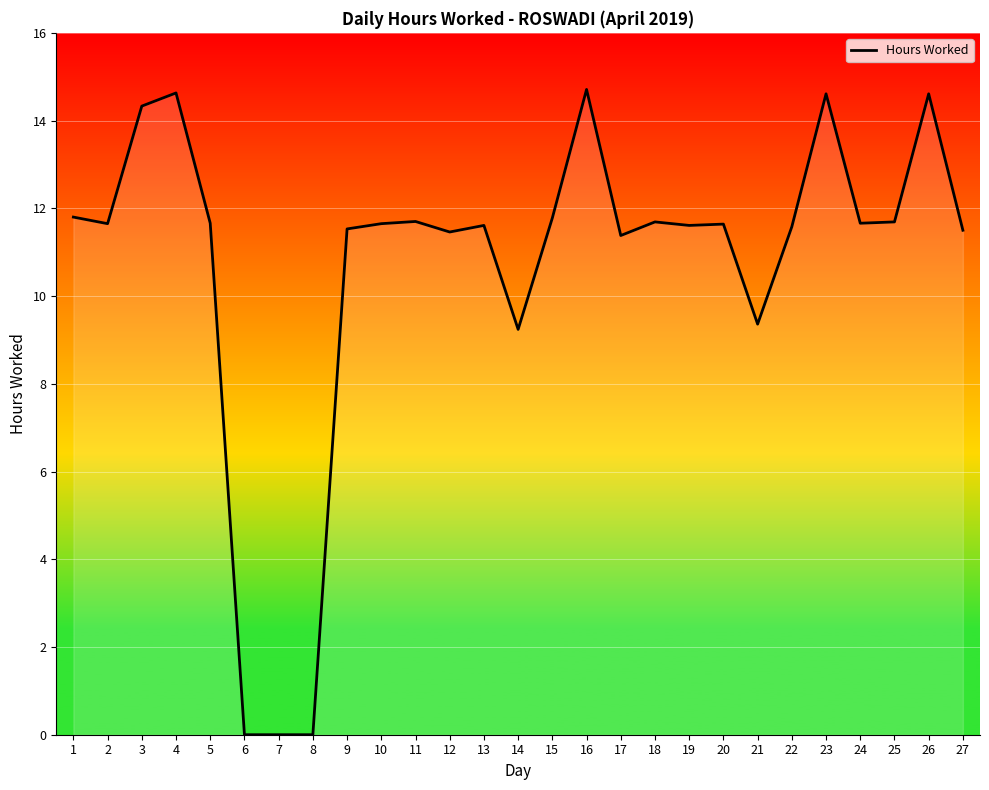

What is the greatest value displayed?

14.7